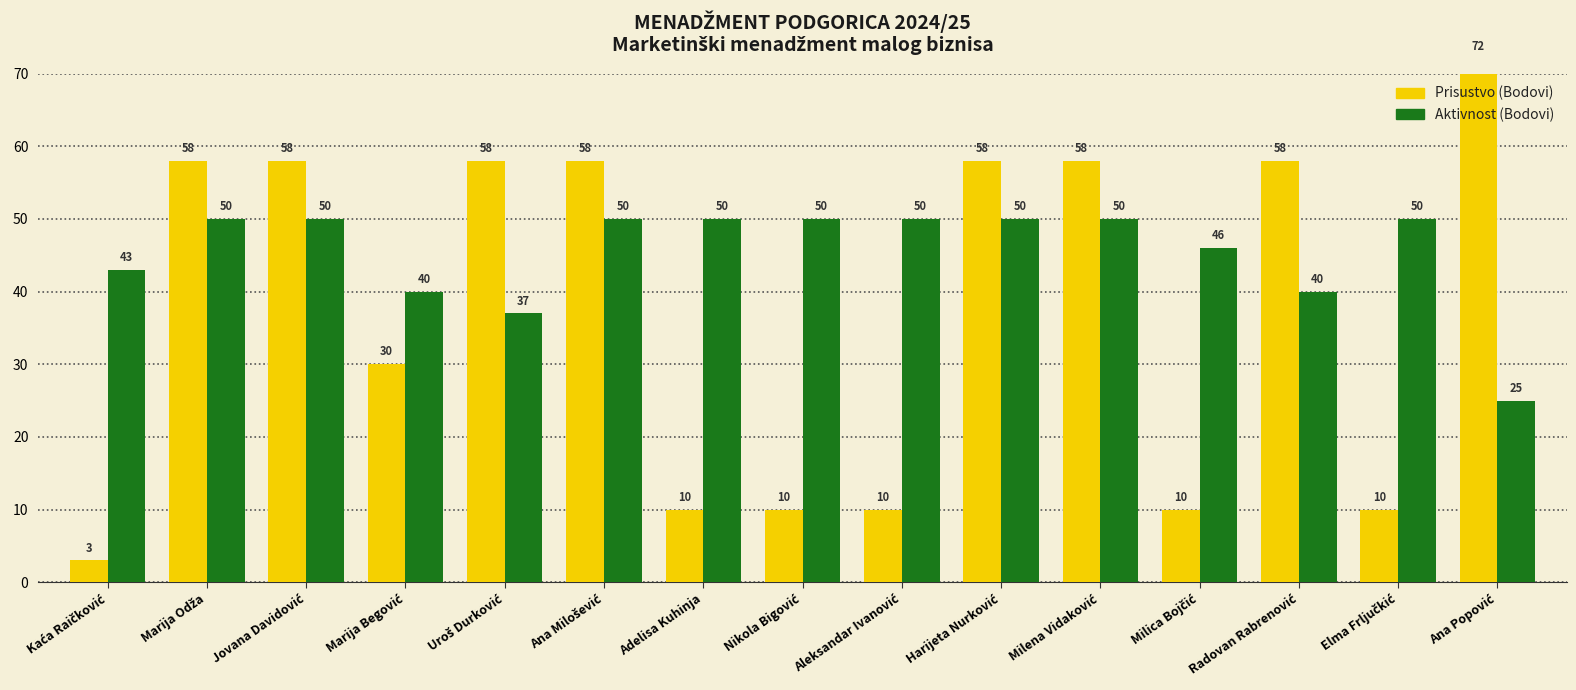

Where is Aktivnost (Bodovi) nearest to the value 37?

Uroš Durković